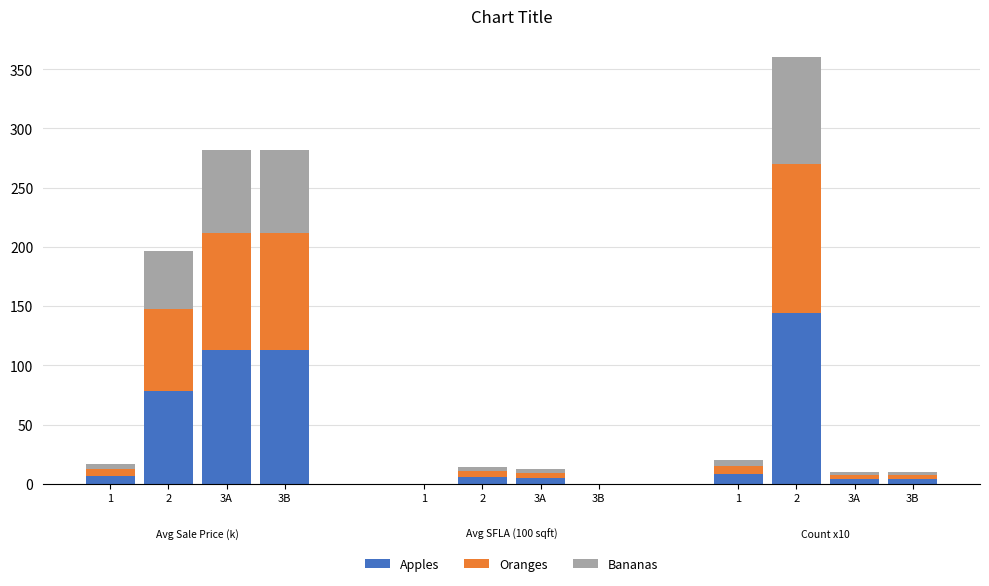

What are all the series names shown in the legend?

Apples, Oranges, Bananas